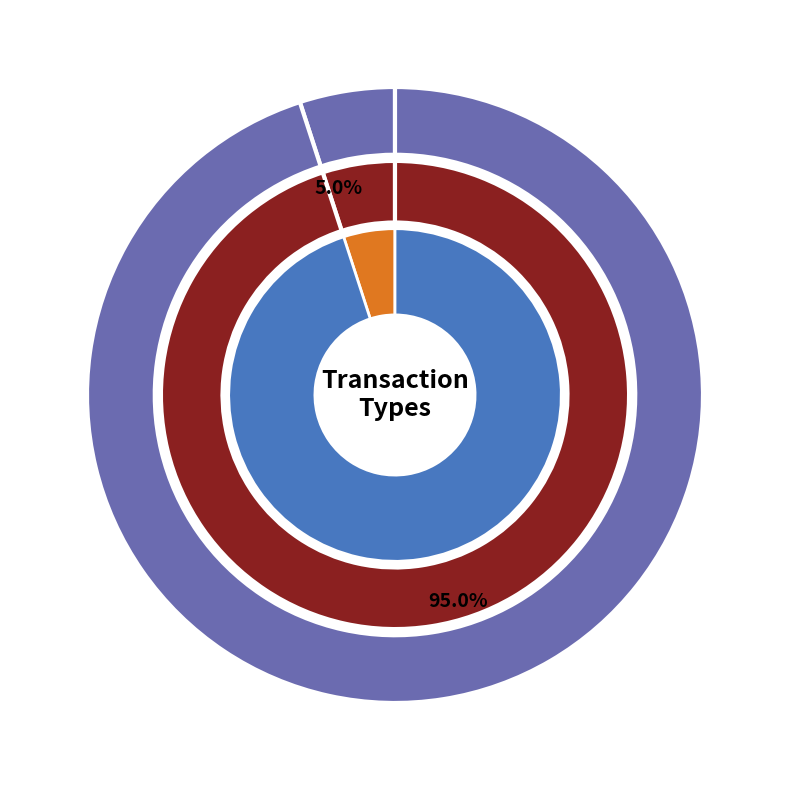

What is the total percentage of io_index and 1?

100.0%